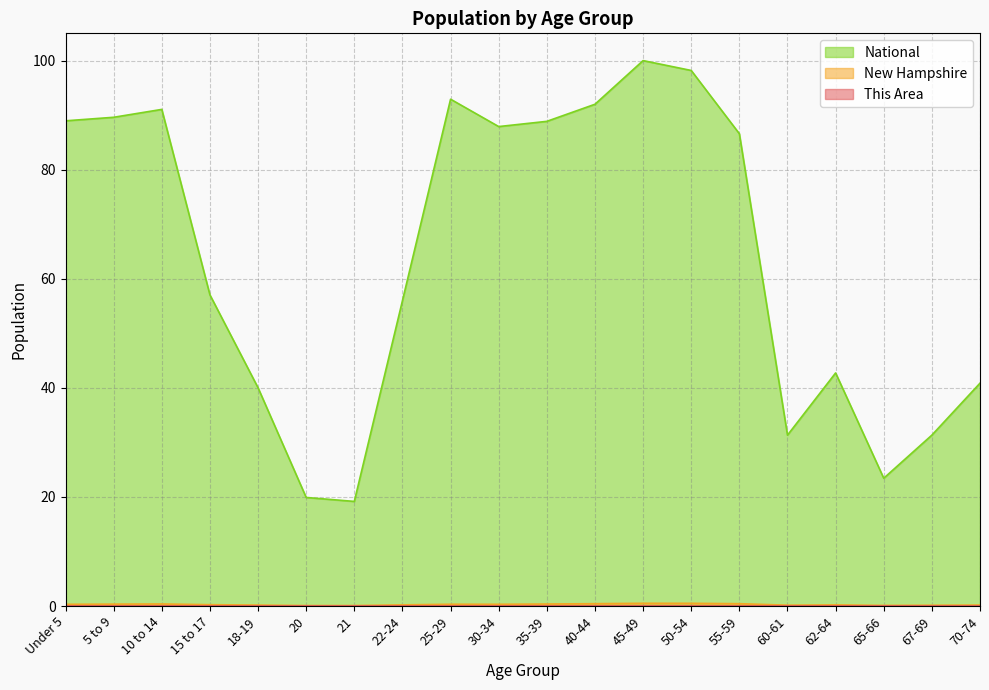

True or false: National and This Area intersect in this chart.

False